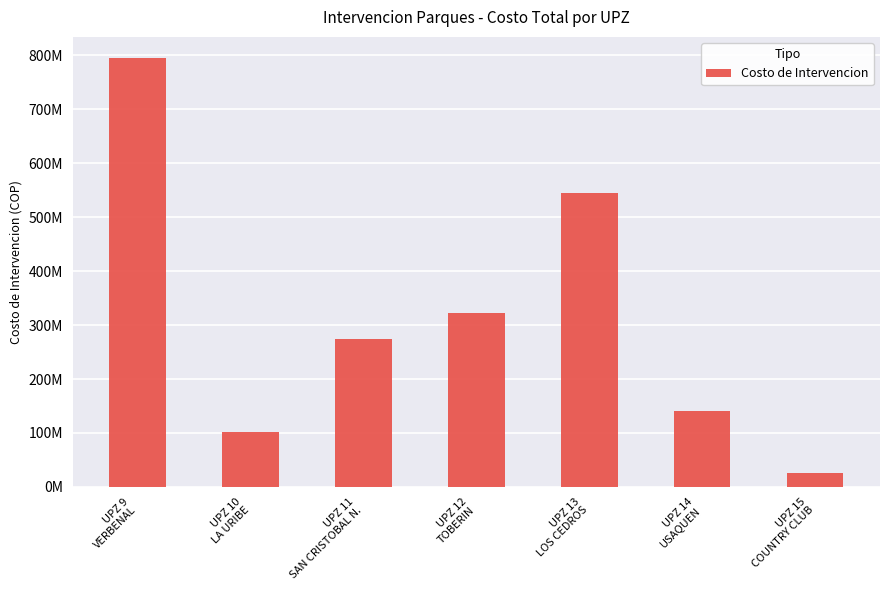

At which category does the chart reach its peak across all series?

UPZ 9
VERBENAL